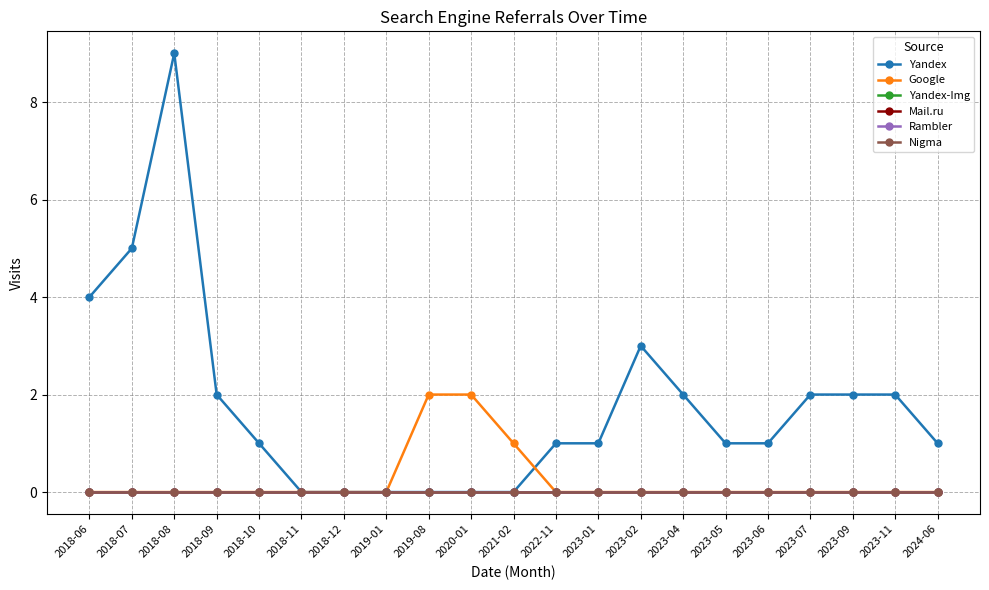

Does the chart have visible grid lines?

Yes